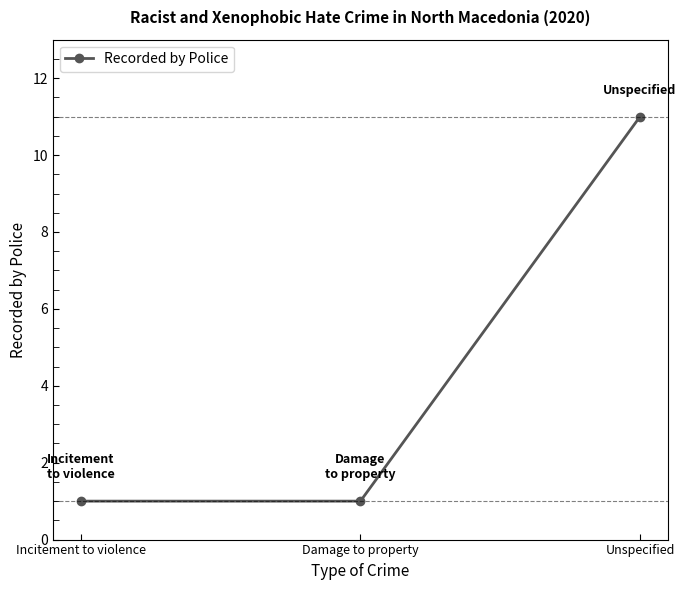

Reading left to right, what are all the values shown in this chart?

1	1	11